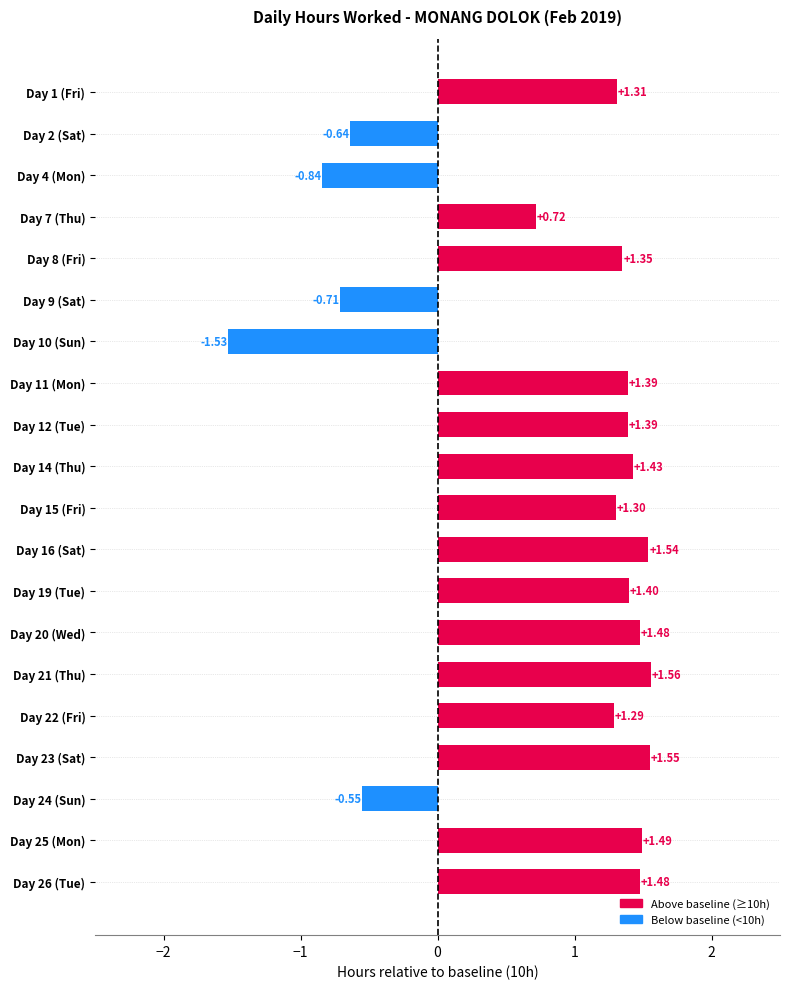

What is the difference between the maximum and minimum values?

3.1